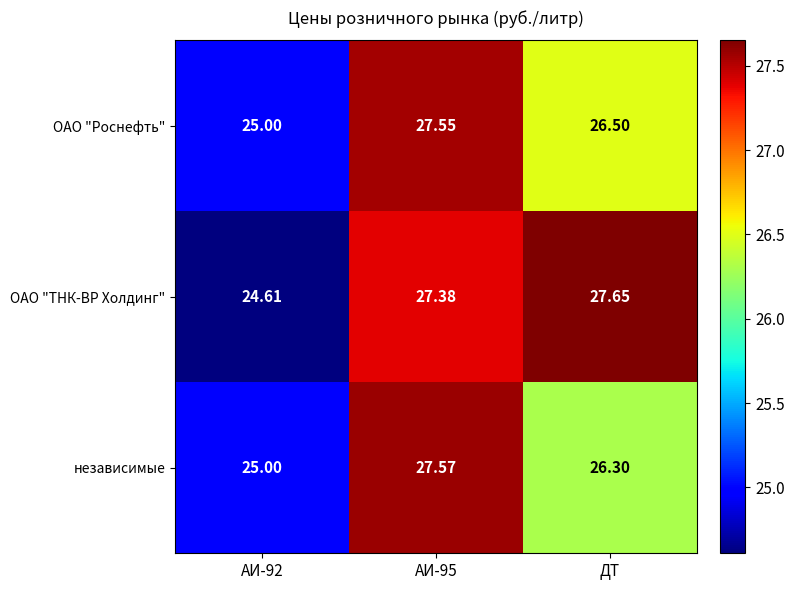

Which series has the largest total across all categories?

ОАО "ТНК-ВР Холдинг"